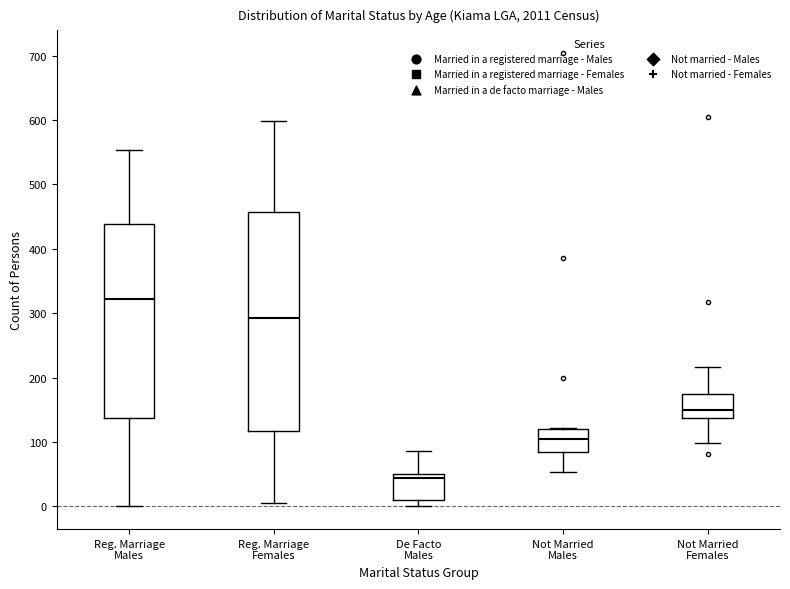

Reading left to right, transcribe this box plot: for each box, give where its median line is, the range the box spans, and where its two whiskers end, as read against the y-axis. The values are not printed on the chart, so give them approximately, as read against the axis.

Reg. Marriage Males: median 320, box 140 to 440, whiskers 0 to 550
Reg. Marriage Females: median 290, box 120 to 460, whiskers 10 to 600
De Facto Males: median 40, box 10 to 50, whiskers 0 to 90
Not Married Males: median 110, box 90 to 120, whiskers 50 to 120
Not Married Females: median 150, box 140 to 170, whiskers 100 to 220